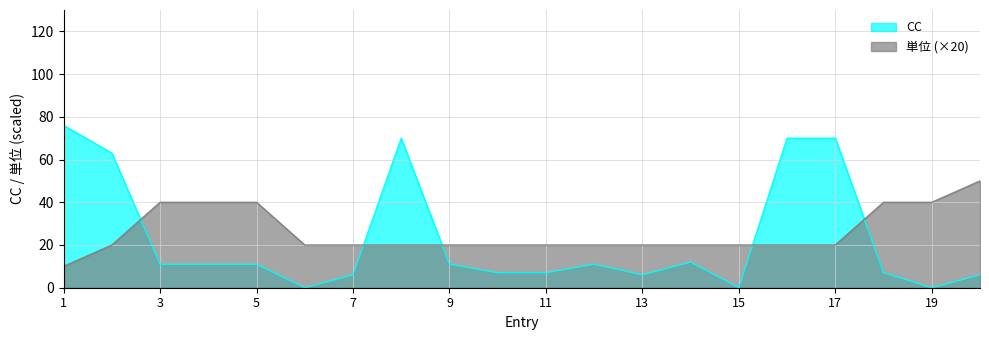

After their last crossing, which series has the higher values: 単位 or CC?

単位